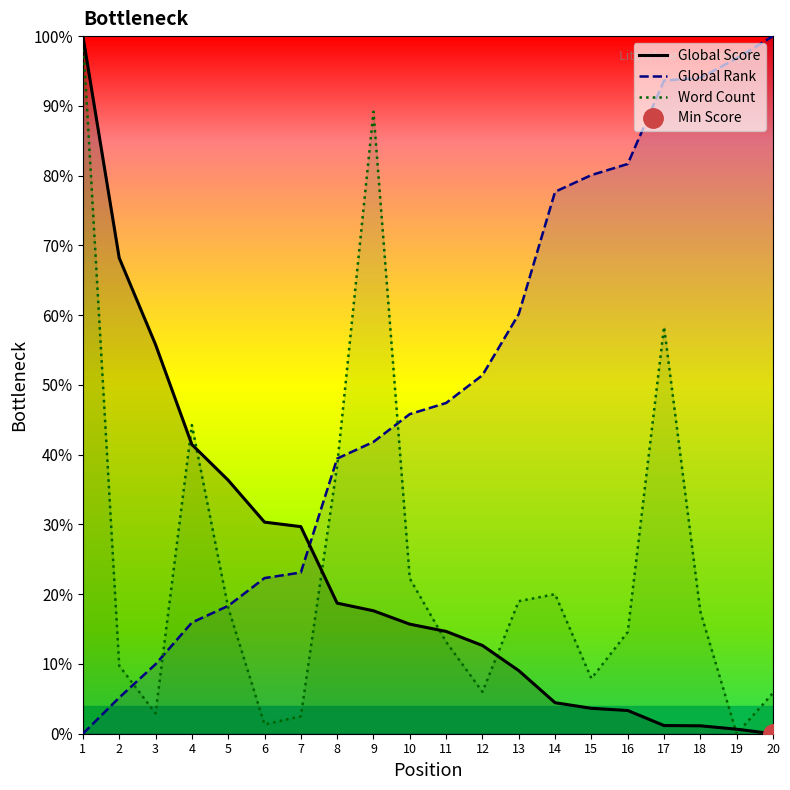

Where does the Global Rank series first go above 47?

11